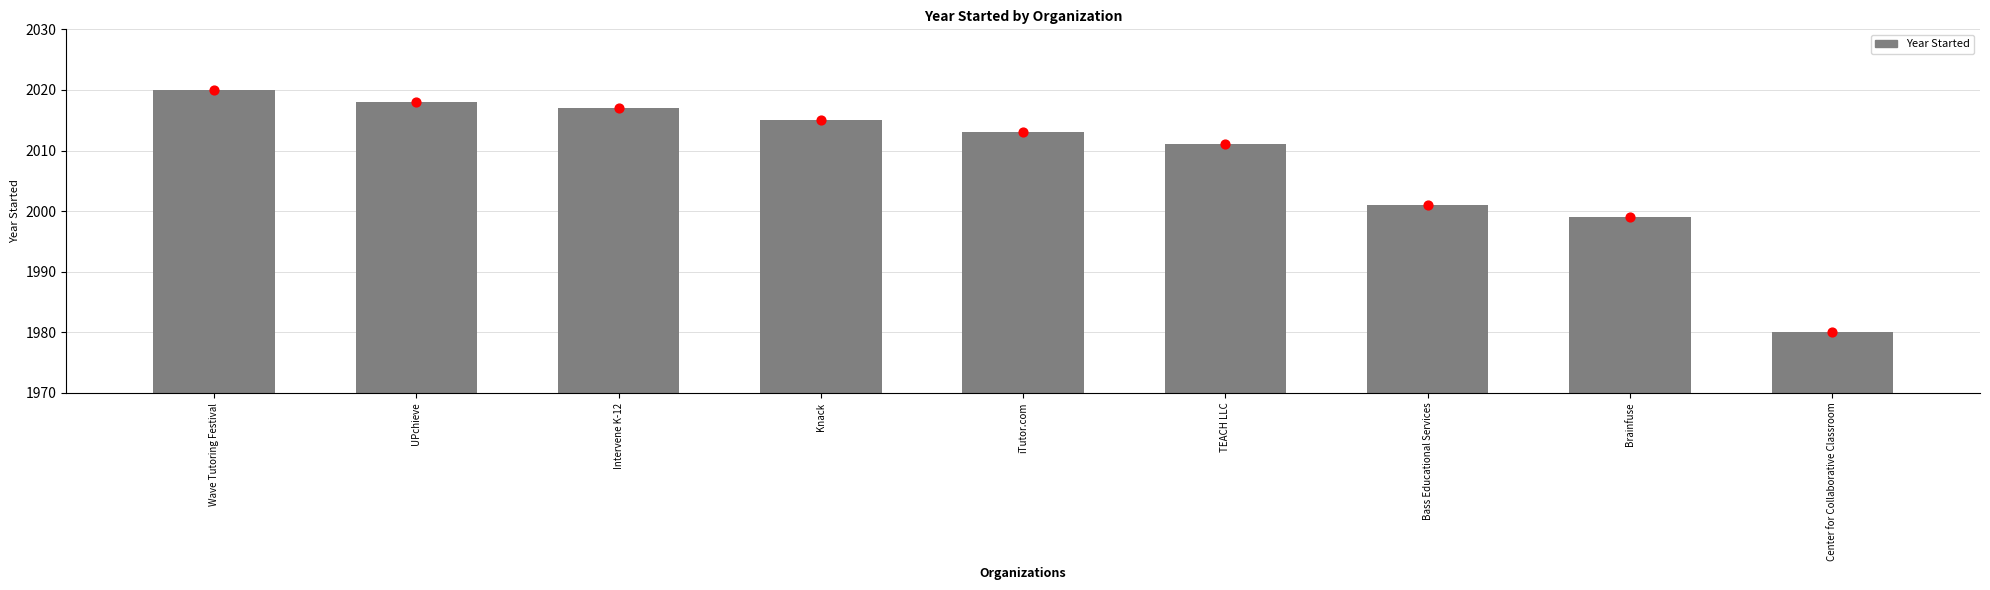

What is the change in value from Wave Tutoring Festival to Center for Collaborative Classroom?

-40